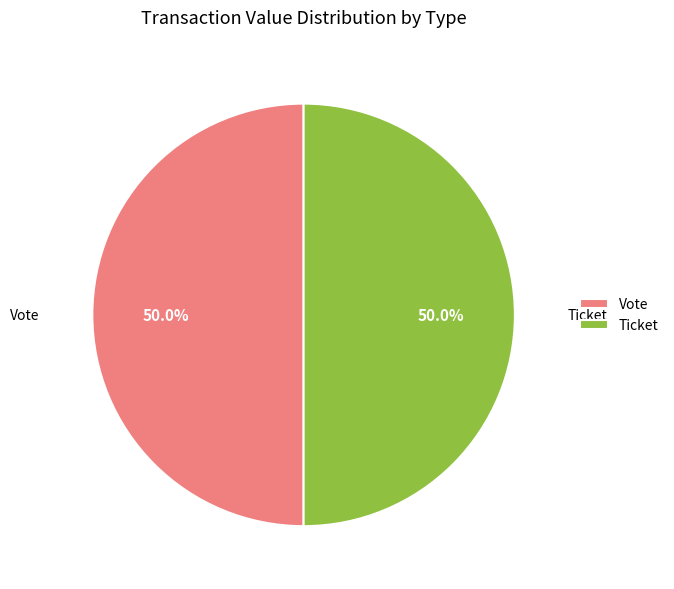

Approximately how many times larger is the value at Ticket compared to Vote?

1.0